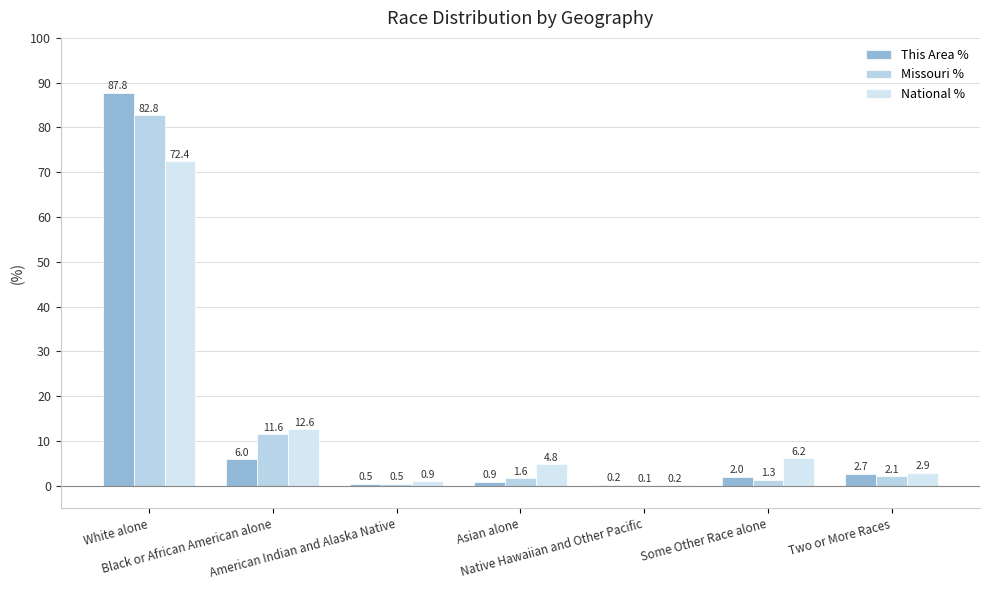

What is the sum of the This Area % values at Two or More Races and Black or African American alone?

8.6